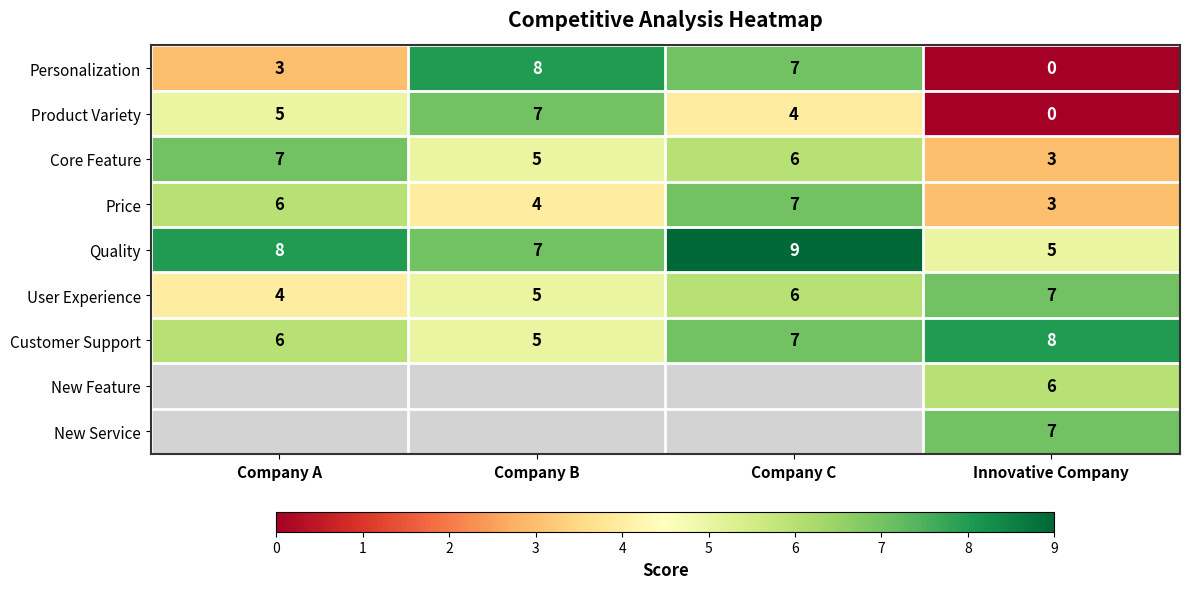

True or false: Core Feature has a value of 6 at Company C.

True